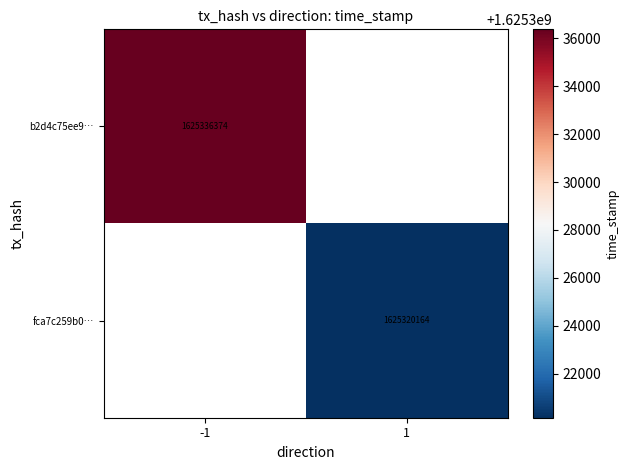

The fca7c259b0… series shows 2589108043 at 1. True or false?

False